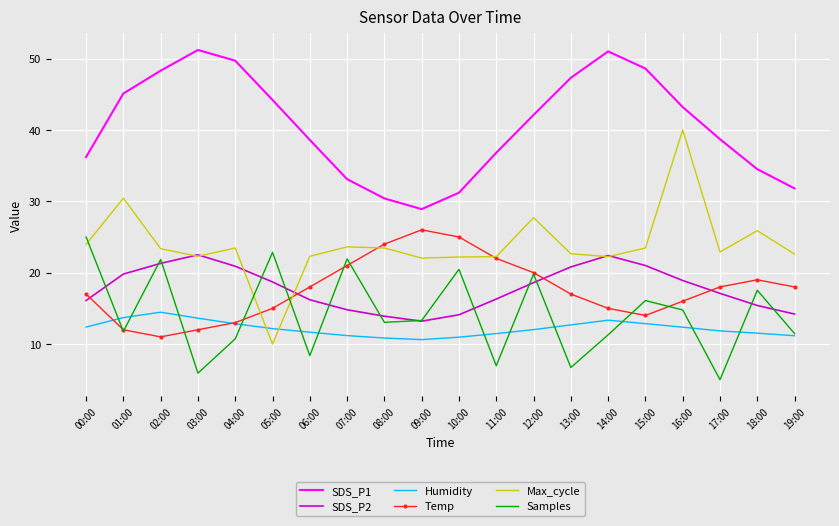

At which label does Max_cycle reach its peak?

16:00